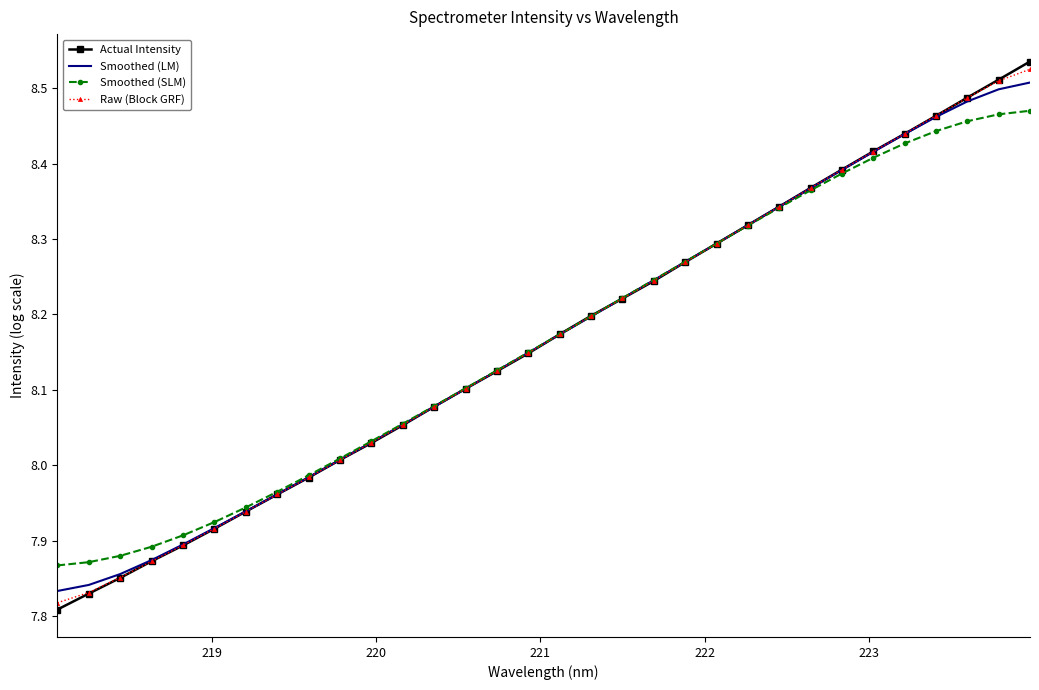

Rank the series by their maximum value, from highest to lowest.

Actual Intensity, Raw (Block GRF), Smoothed (LM), Smoothed (SLM)